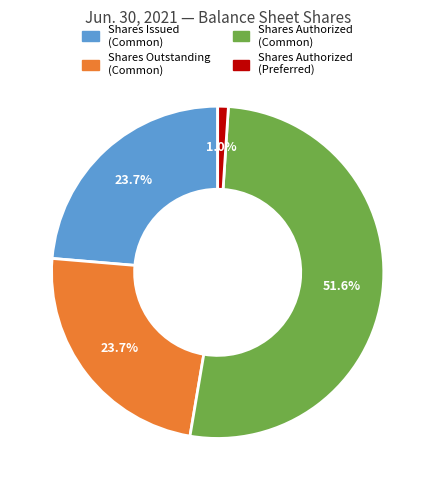

What is the largest slice in the pie chart?

Shares Authorized (Common)